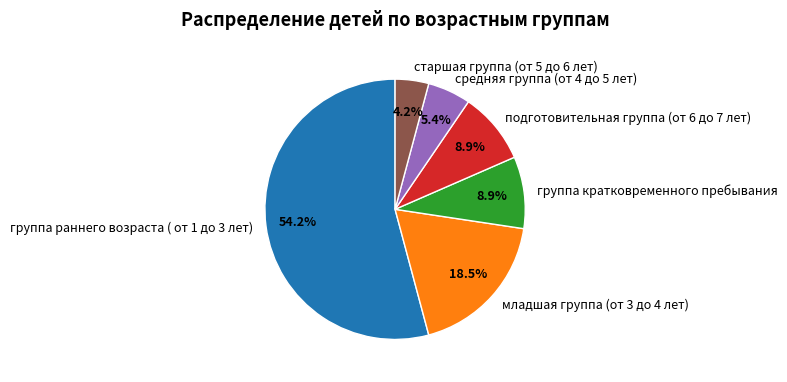

Count the number of slices in the pie.

6